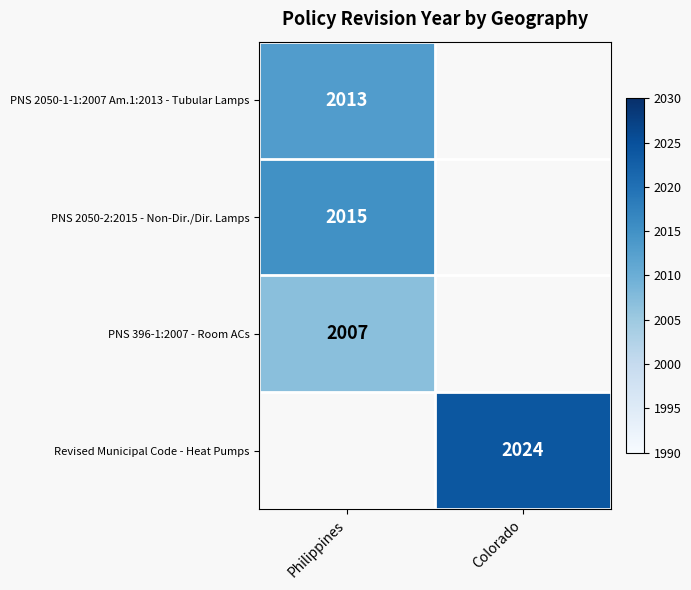

True or false: PNS 2050-1-1:2007 Am.1:2013 - Tubular Lamps has a value of 3274 at Philippines.

False